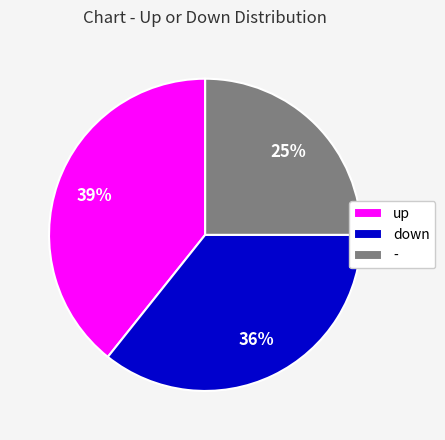

To the nearest percent, what is the difference between the up and - slice percentages?

14%